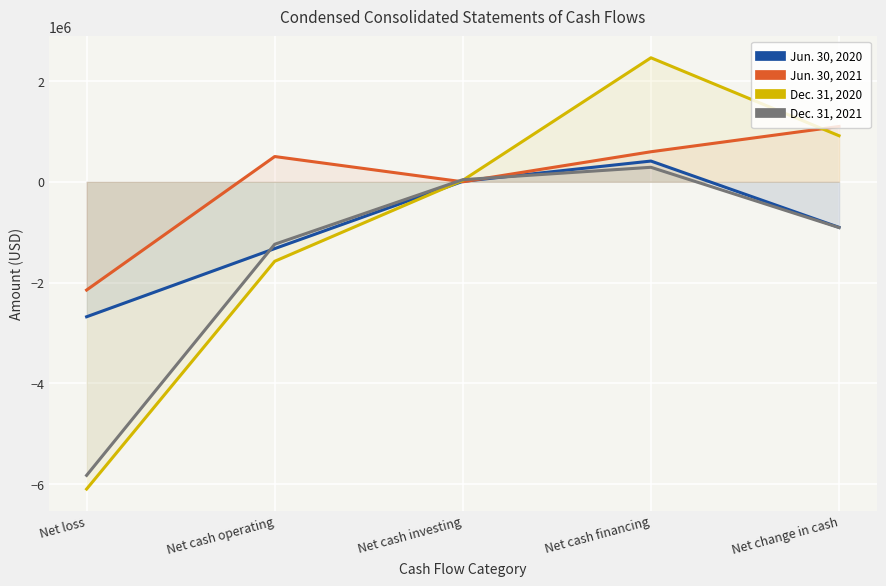

Where is the first local maximum for Dec. 31, 2021?

Net cash financing